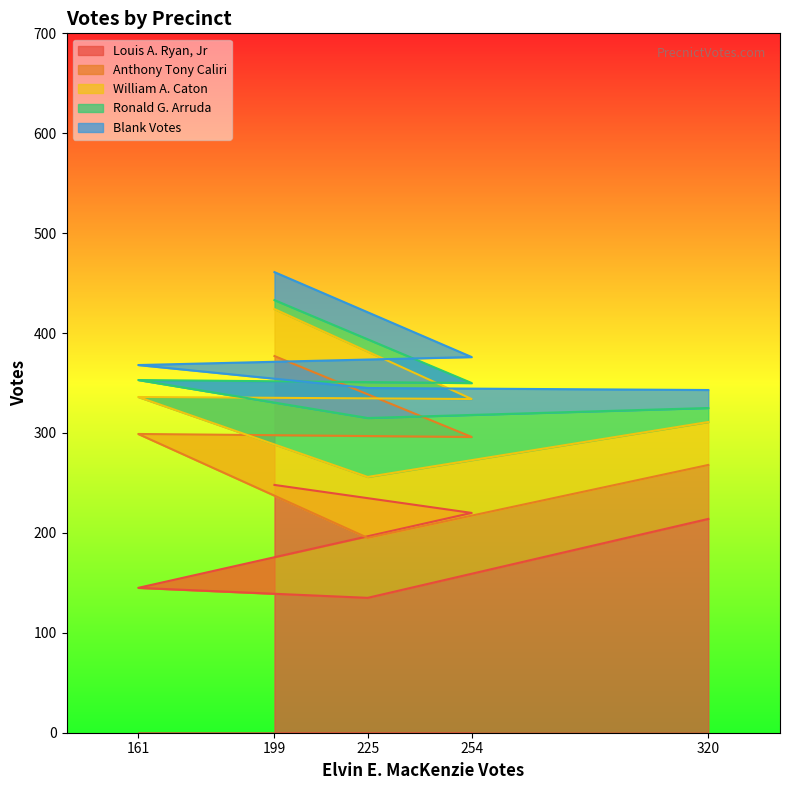

Reading left to right, extract all data points from this chart.

Louis A. Ryan, Jr: 199=248	254=220	161=145	225=135	320=214
Anthony Tony Caliri: 199=129	254=76	161=154	225=60	320=54
William A. Caton: 199=47	254=38	161=37	225=61	320=43
Ronald G. Arruda: 199=9	254=16	161=17	225=59	320=14
Blank Votes: 199=28	254=26	161=15	225=30	320=18